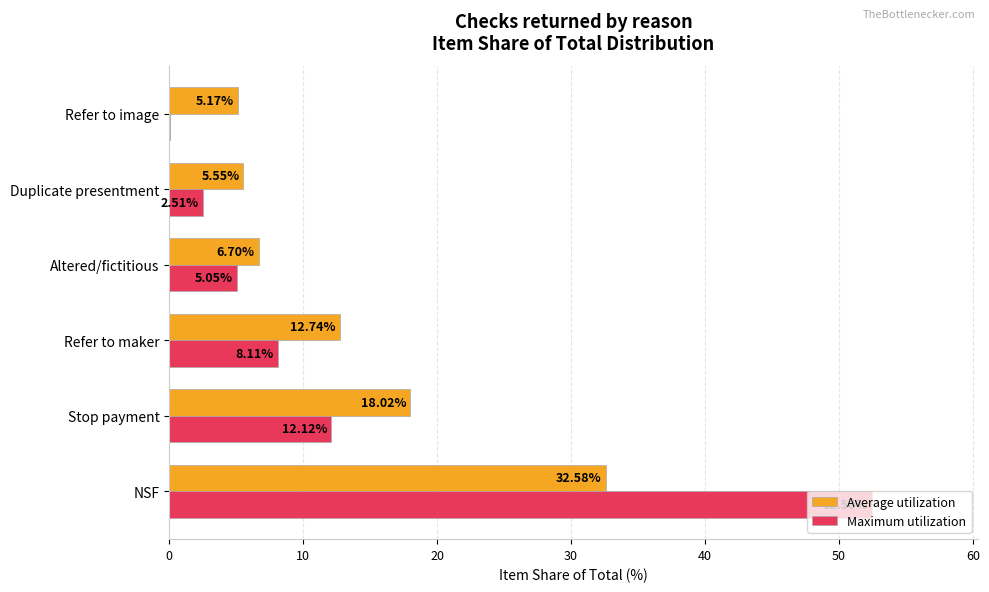

At which label is Maximum utilization closest to 26?

Stop payment